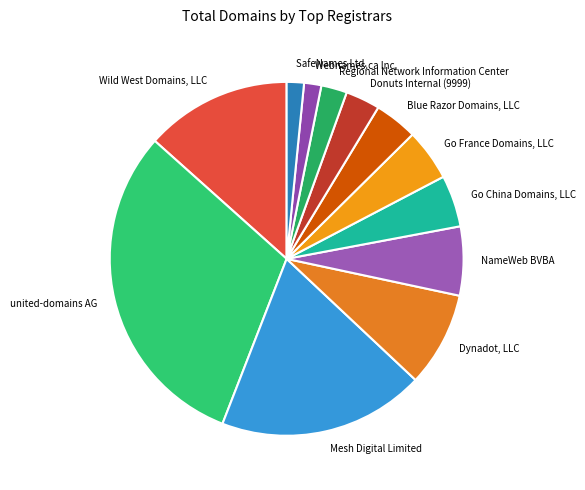

Do Donuts Internal (9999) and Go China Domains, LLC together represent more than half of the pie?

No